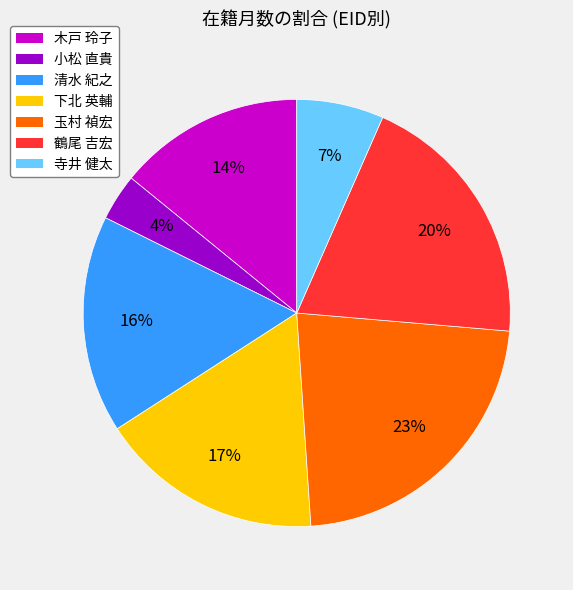

Count the number of slices in the pie.

7